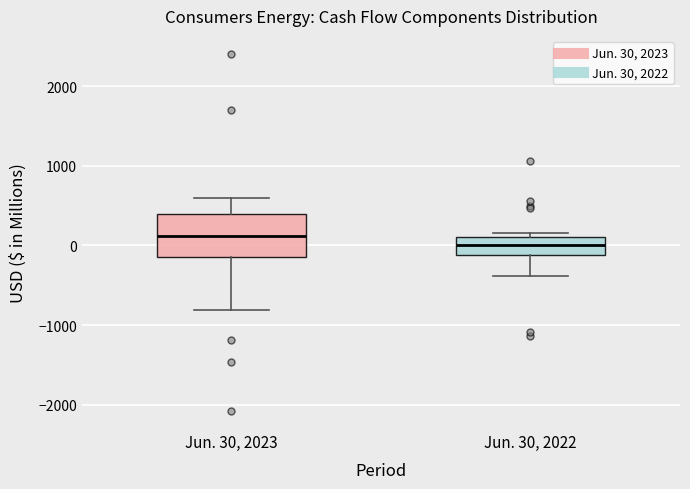

Reading left to right, read every box against the y-axis: the position of its median line, the range the box covers, and the ends of its whiskers. The values are not printed on the chart, so give them approximately, as read against the axis.

Jun. 30, 2023: median 100, box -100 to 400, whiskers -800 to 600
Jun. 30, 2022: median 0, box -100 to 100, whiskers -400 to 200